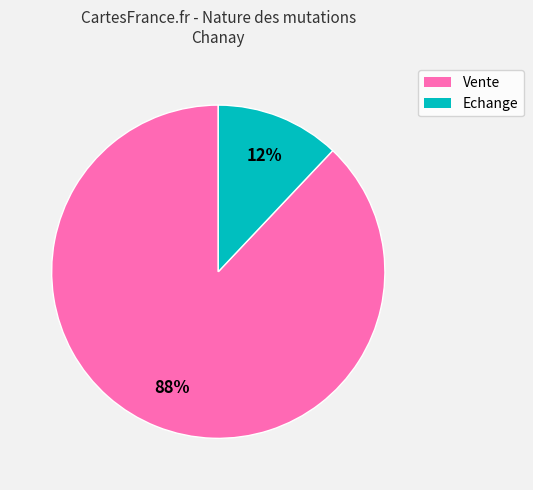

Rank the categories by value from lowest to highest.

Echange, Vente